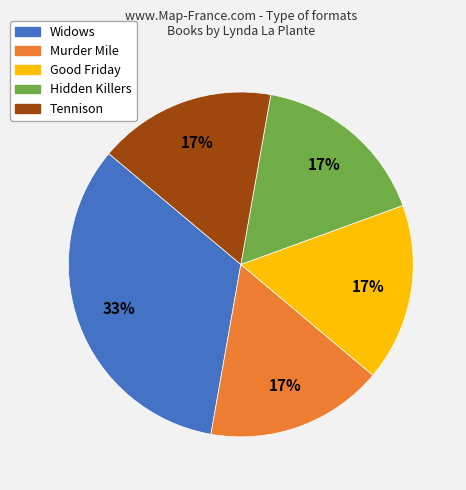

Does Murder Mile account for over 50% of the chart?

No